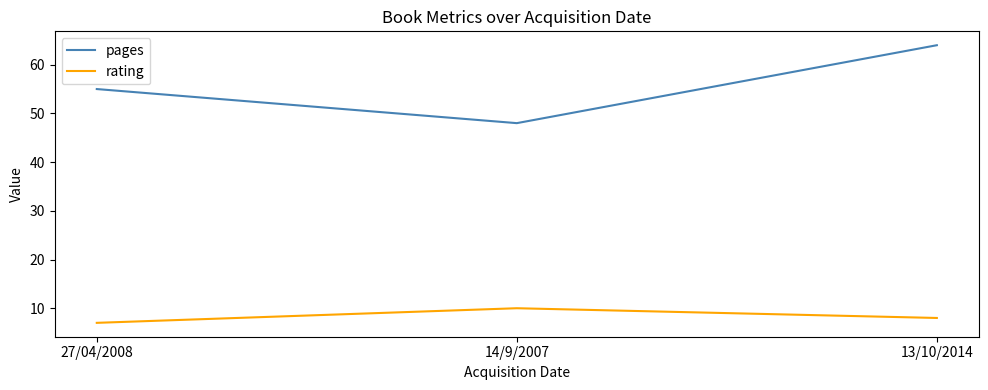

How many series are shown in this chart?

2